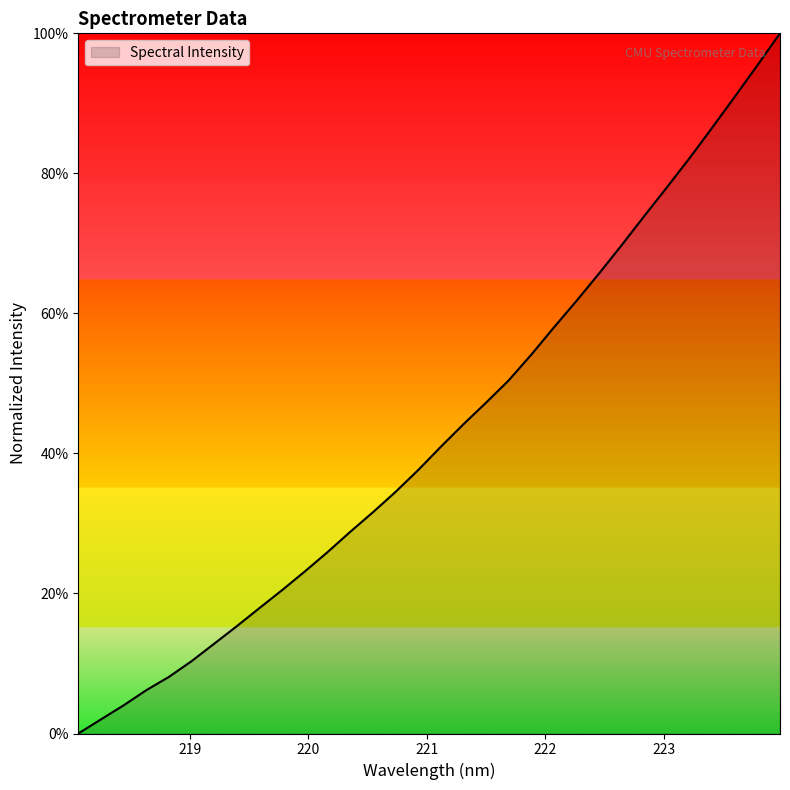

What is the maximum value shown in the chart?

100.0